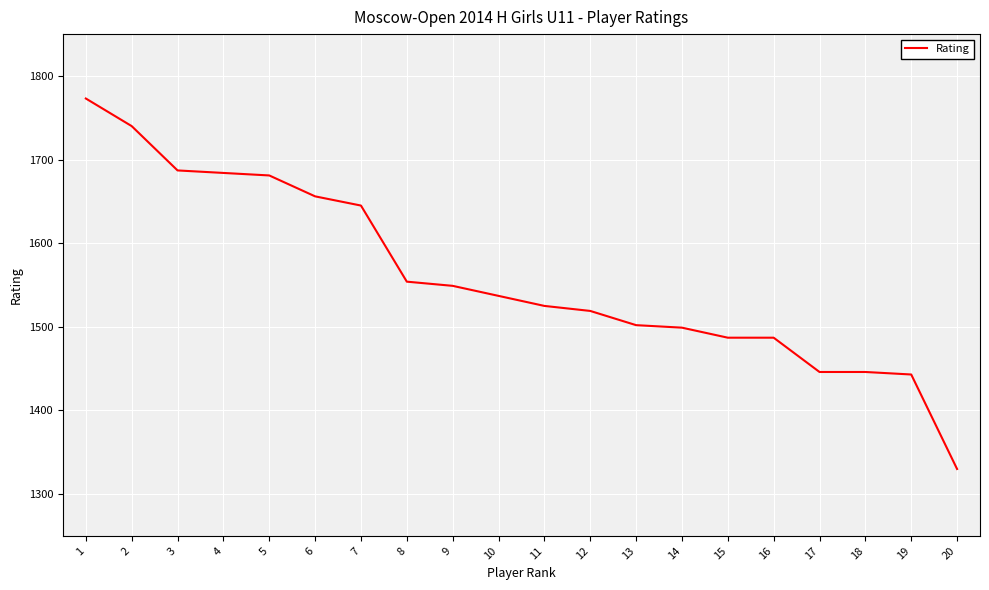

The value at 4 is 379. True or false?

False